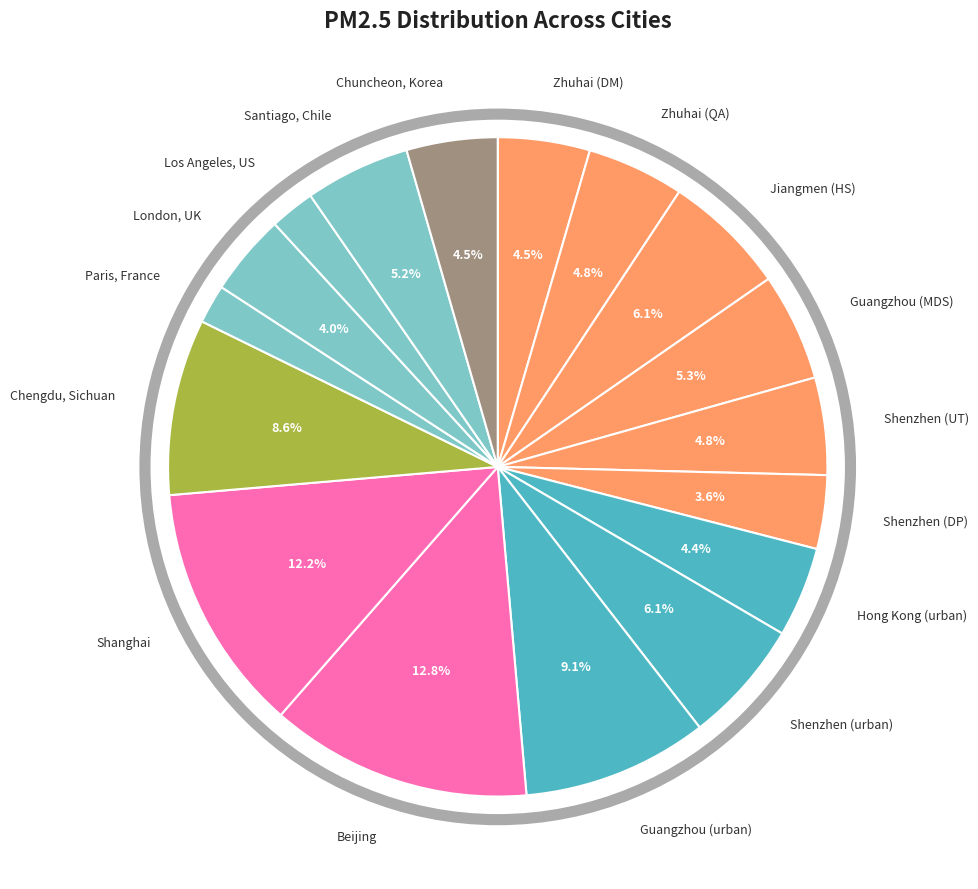

How many segments does this pie chart have?

17